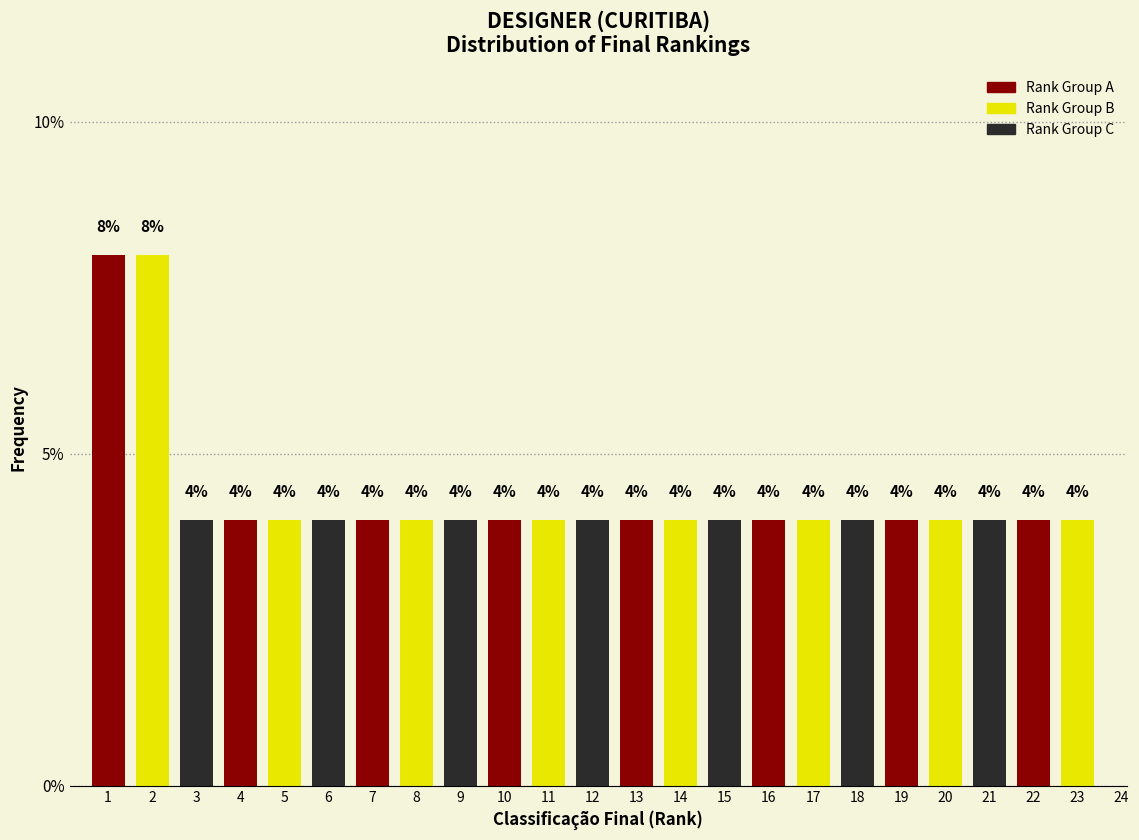

Reading right to left, list all the values displayed in this chart.

24=0	23=4	22=4	21=4	20=4	19=4	18=4	17=4	16=4	15=4	14=4	13=4	12=4	11=4	10=4	9=4	8=4	7=4	6=4	5=4	4=4	3=4	2=8	1=8